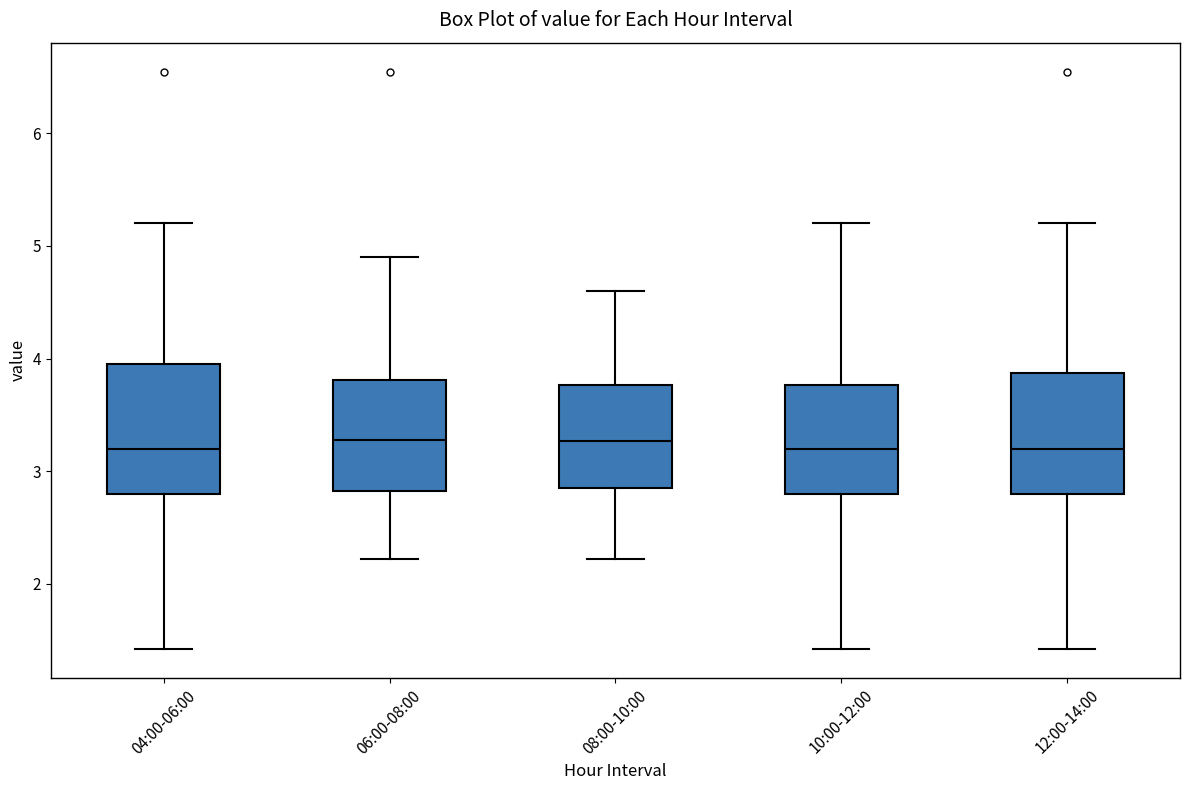

Reading left to right, read every box against the y-axis: the position of its median line, the range the box covers, and the ends of its whiskers. The values are not printed on the chart, so give them approximately, as read against the axis.

04:00-06:00: median 3.2, box 2.8 to 4.0, whiskers 1.4 to 5.2
06:00-08:00: median 3.3, box 2.8 to 3.8, whiskers 2.2 to 4.9
08:00-10:00: median 3.3, box 2.8 to 3.8, whiskers 2.2 to 4.6
10:00-12:00: median 3.2, box 2.8 to 3.8, whiskers 1.4 to 5.2
12:00-14:00: median 3.2, box 2.8 to 3.9, whiskers 1.4 to 5.2